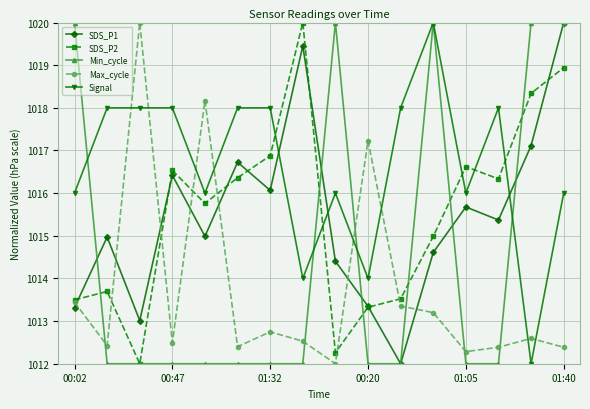

What is the minimum value for SDS_P2?

1012.0